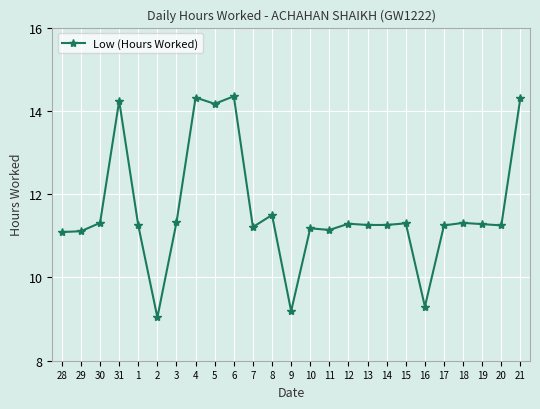

What position from the left is 7?

11